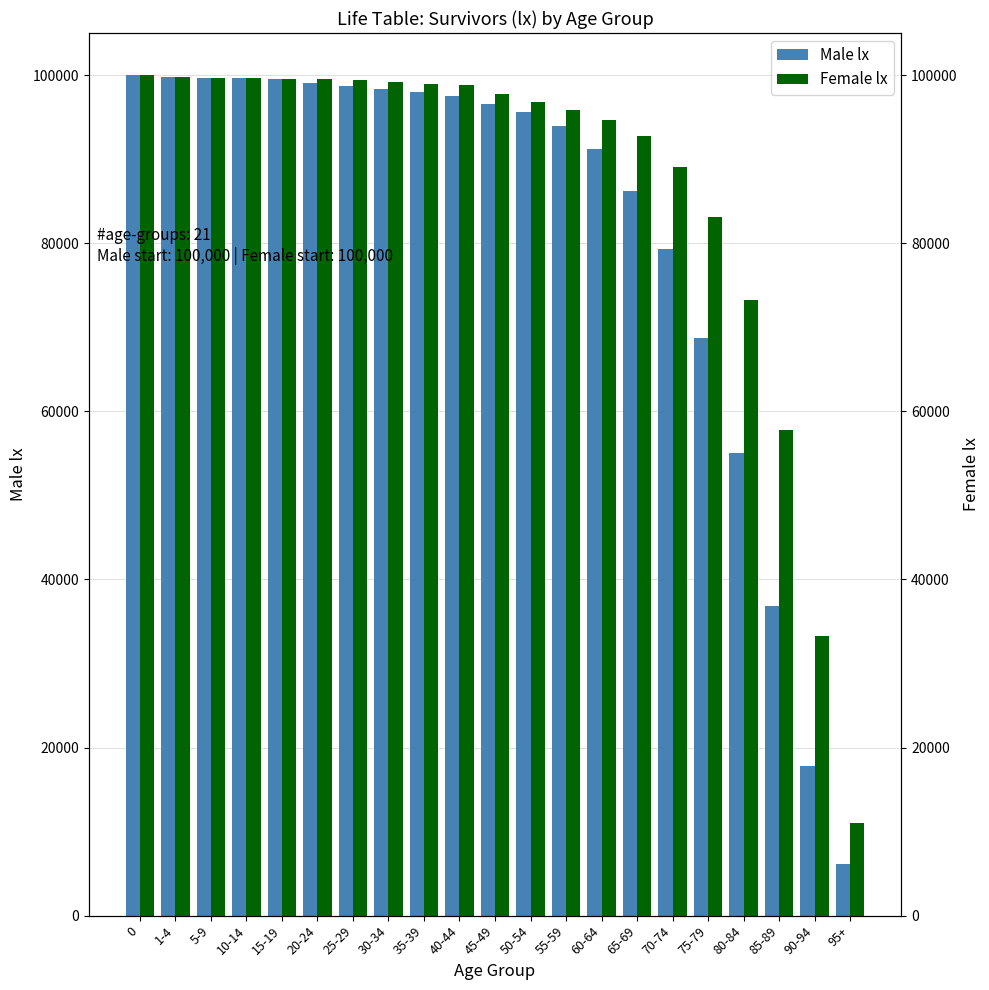

How many data points in Female lx are above 97755?

10